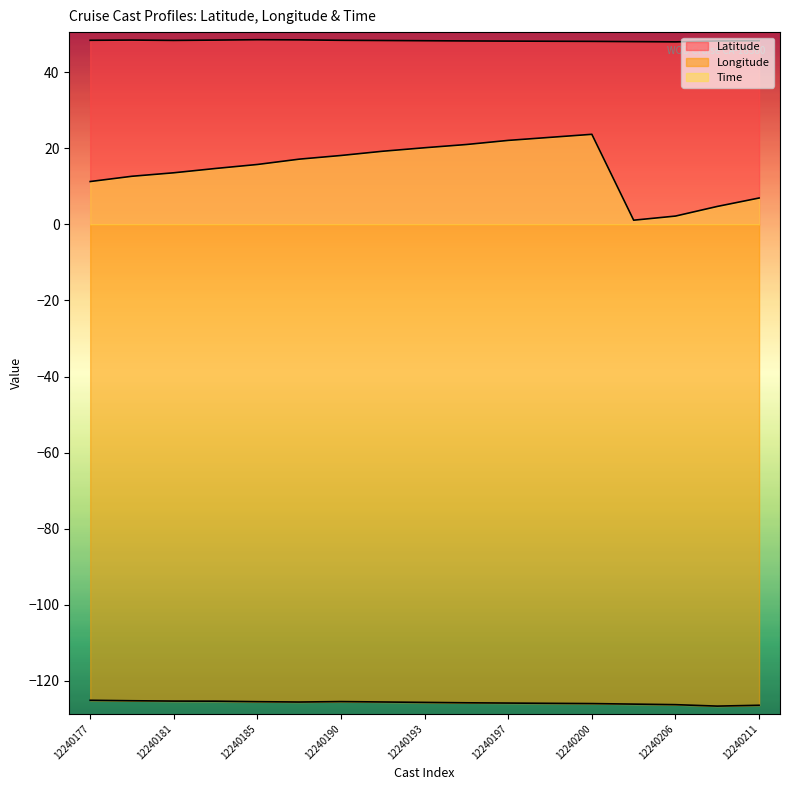

Count the number of data series in this chart.

3